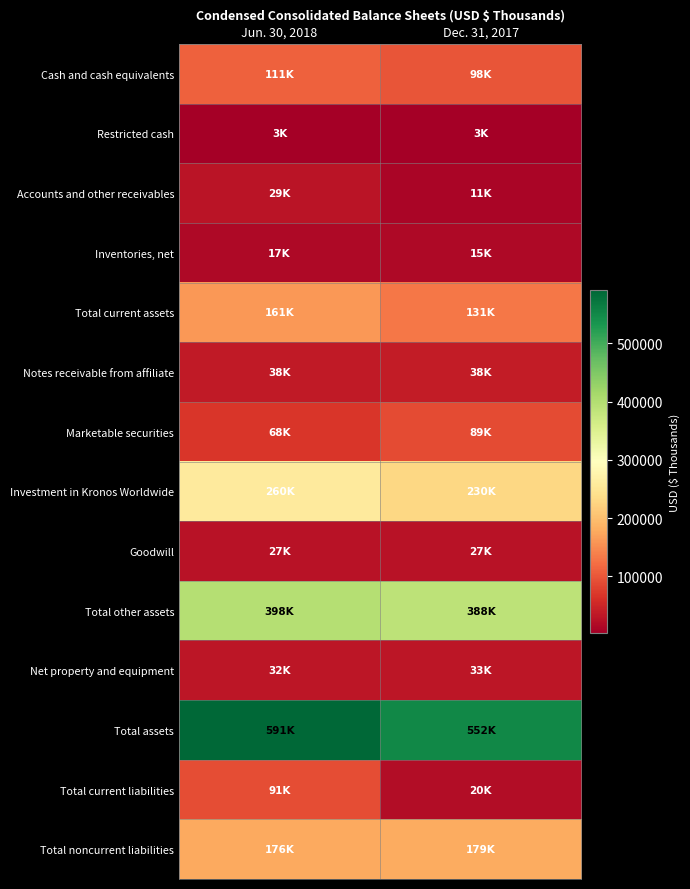

Which series has the largest total across all categories?

Total assets